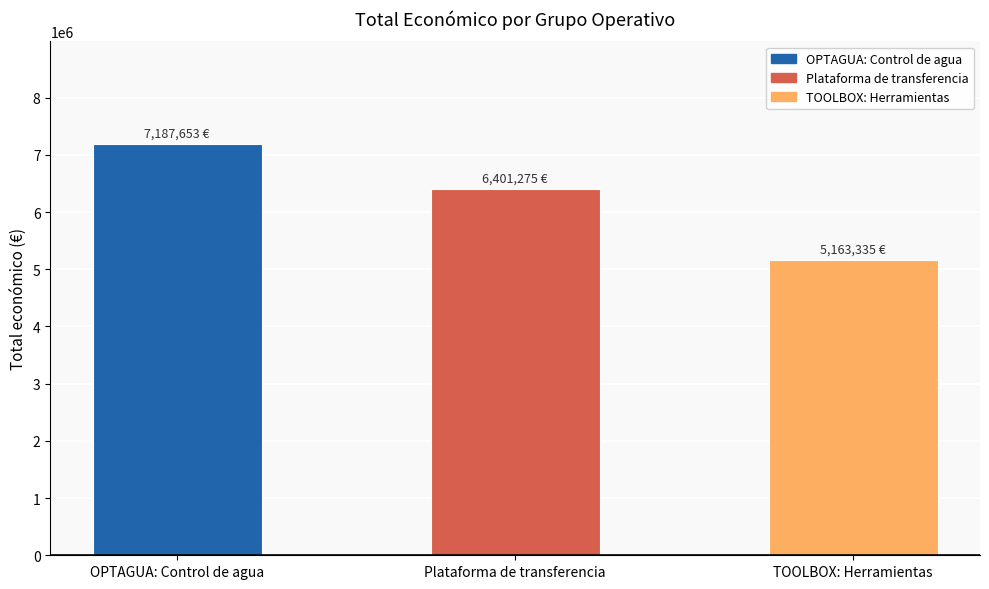

List the labels in order of value, largest first.

OPTAGUA: Control de agua, Plataforma de transferencia, TOOLBOX: Herramientas